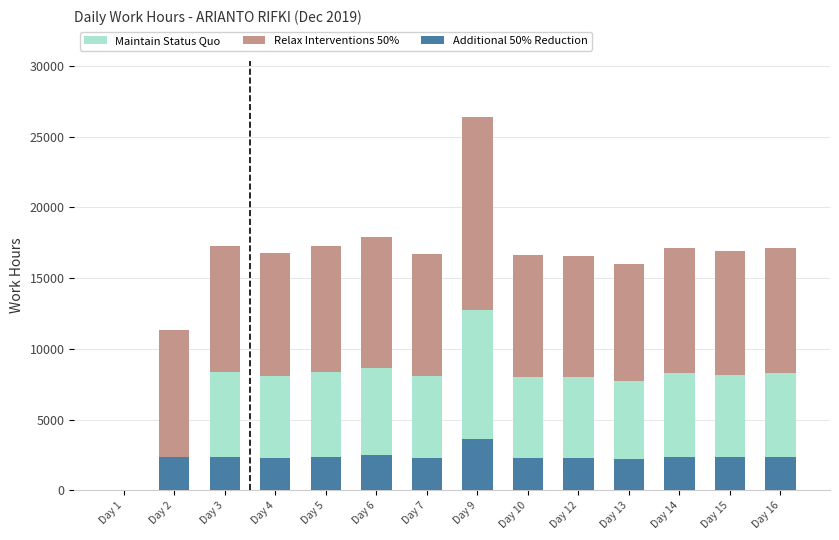

The value of Additional 50% Reduction at Day 6 is 692.1. True or false?

False